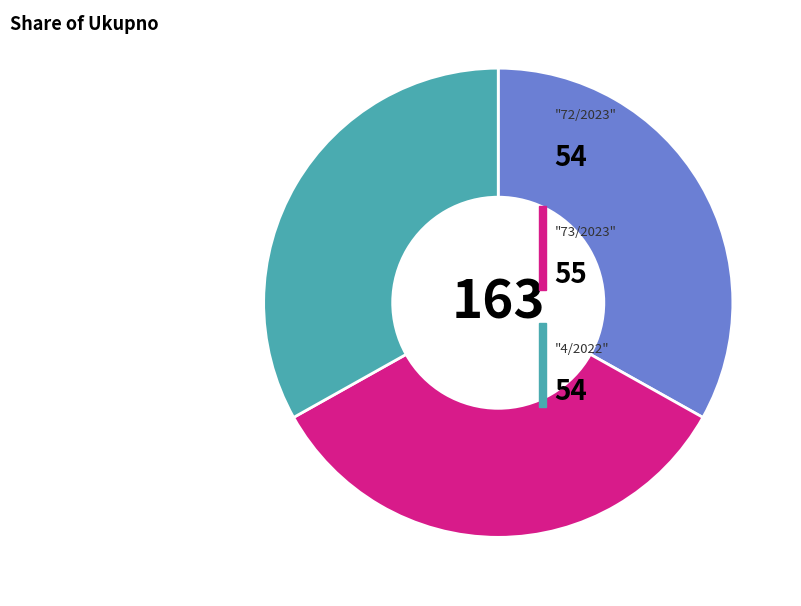

Is there a majority slice in this chart?

No